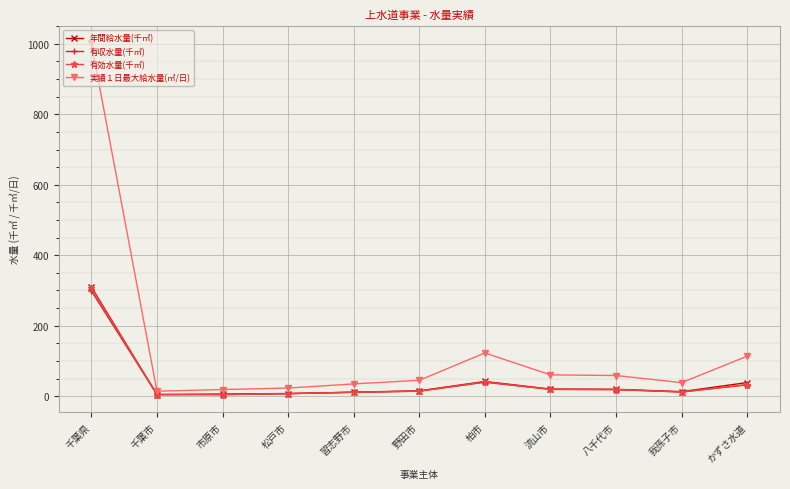

How many lines are shown in the chart?

4